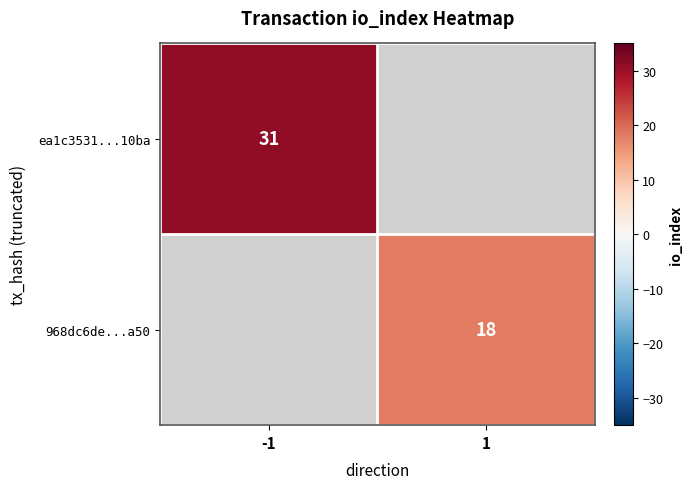

True or false: ea1c3531...10ba has a value of 53 at -1.

False